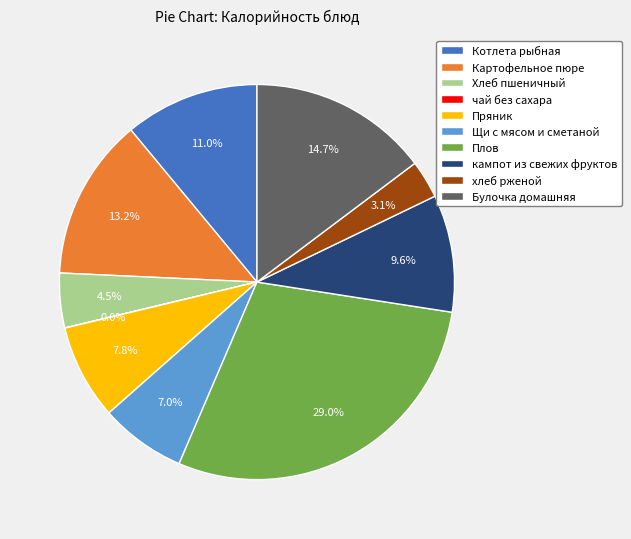

To the nearest percent, what is the difference between the largest and smallest slice percentages?

29%